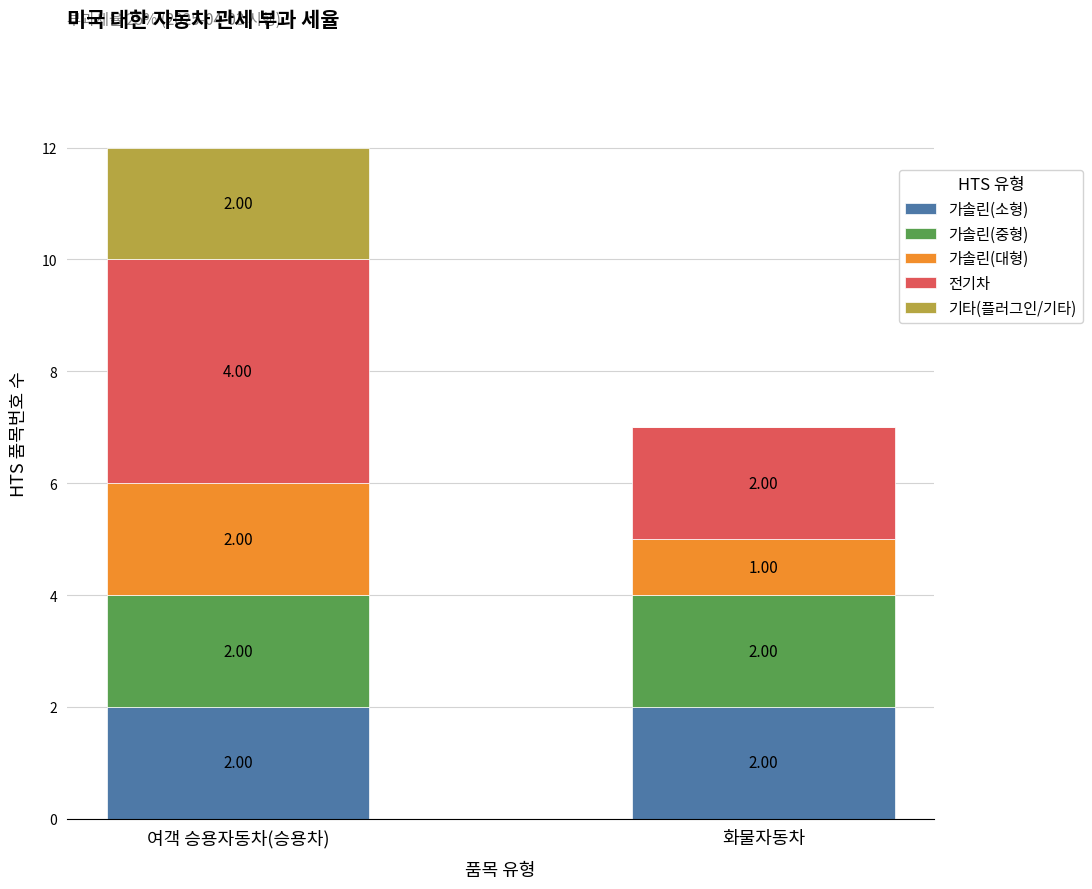

At which category is the sum across all series the highest?

여객 승용자동차(승용차)